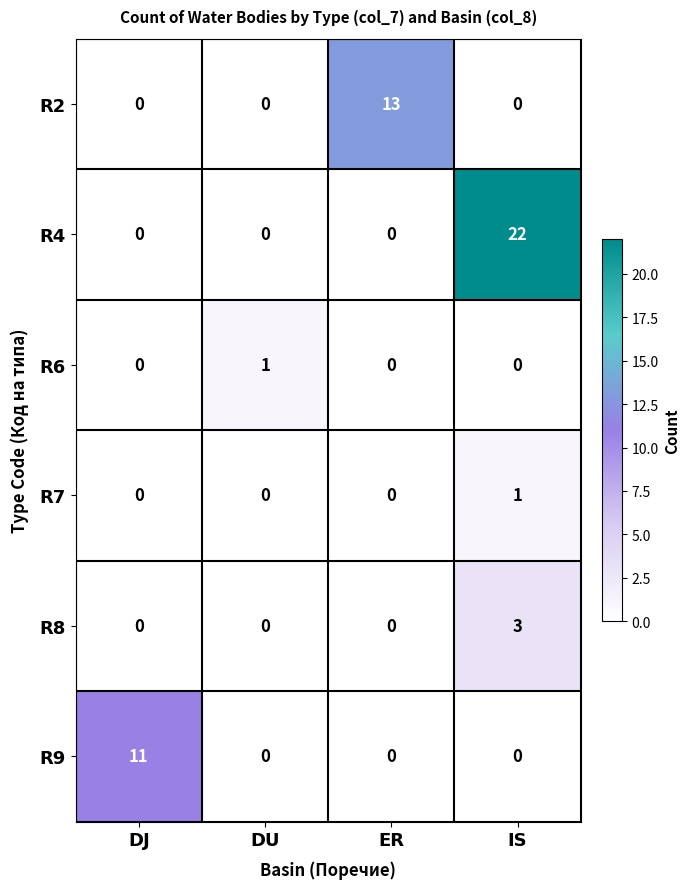

The value of R7 at IS is 1. True or false?

True